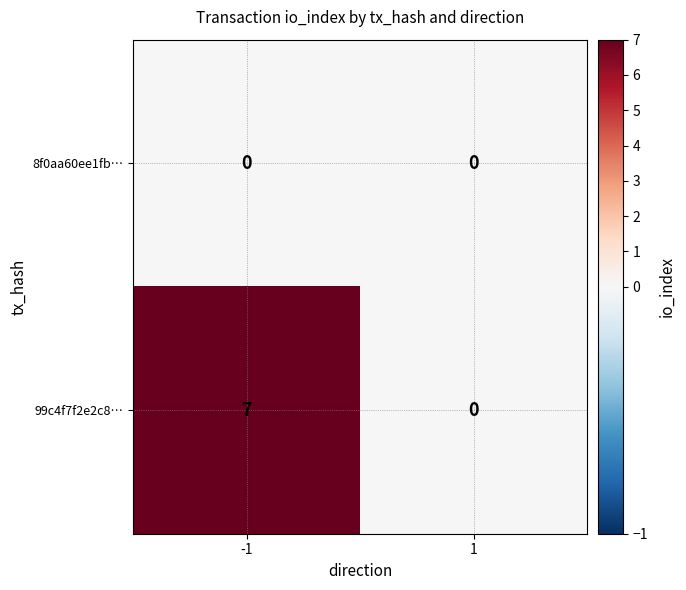

What is the total value across all series at -1?

7